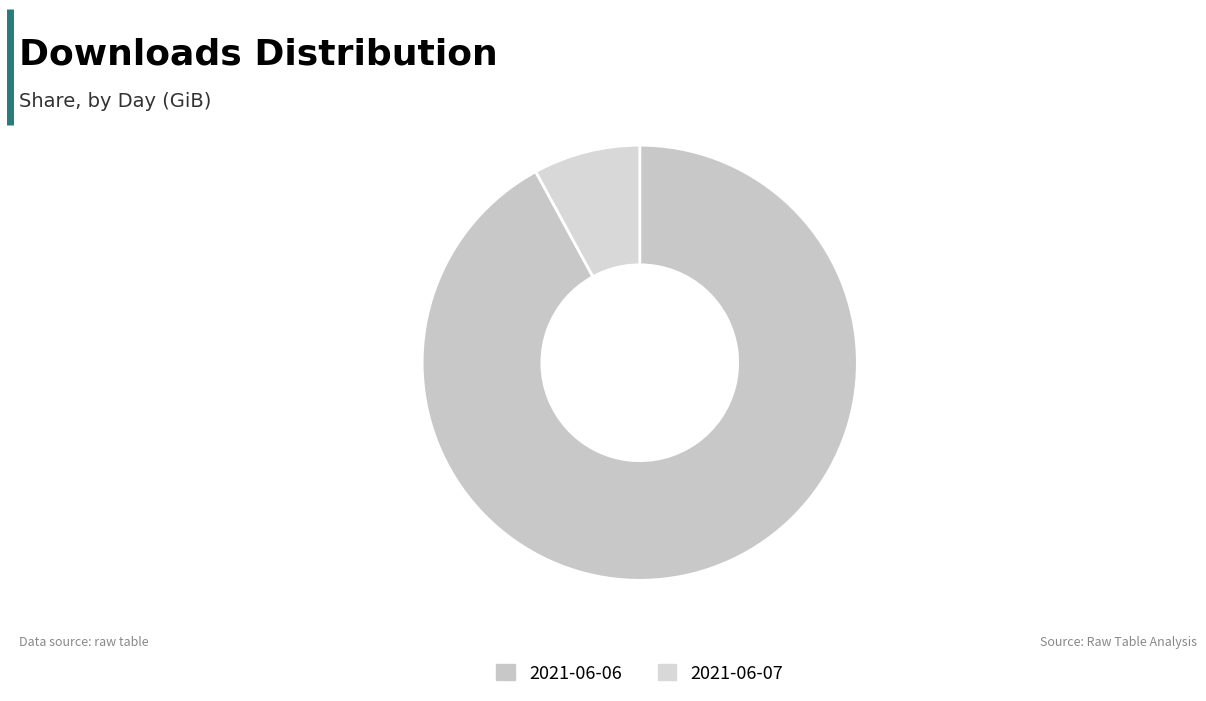

What is the majority slice?

2021-06-06